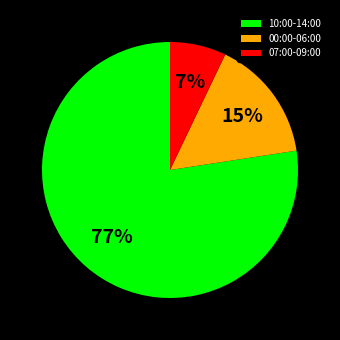

Which has a higher value, 07:00-09:00 or 00:00-06:00?

00:00-06:00